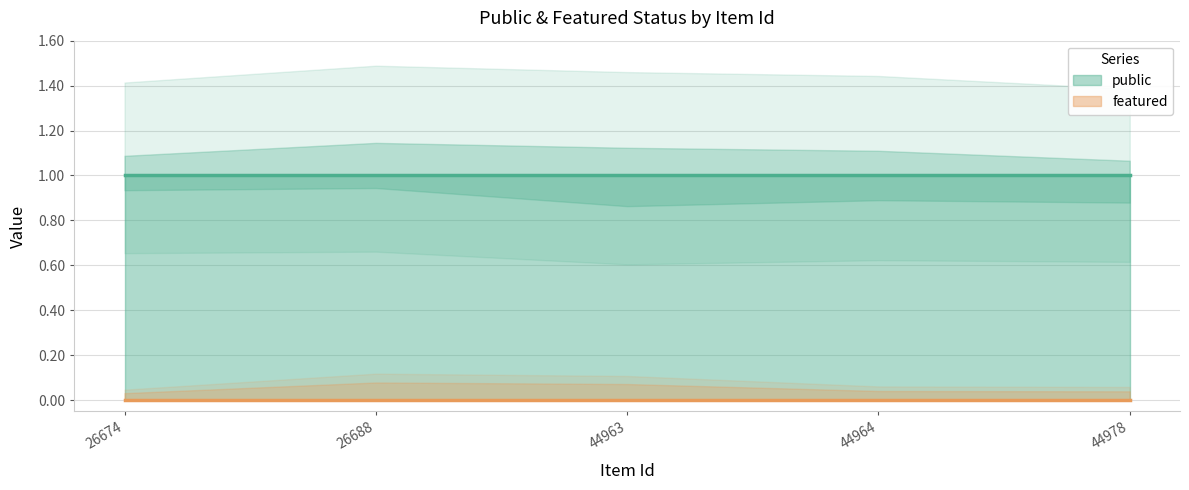

Between 26674 and 44964, which series saw the biggest shift?

public